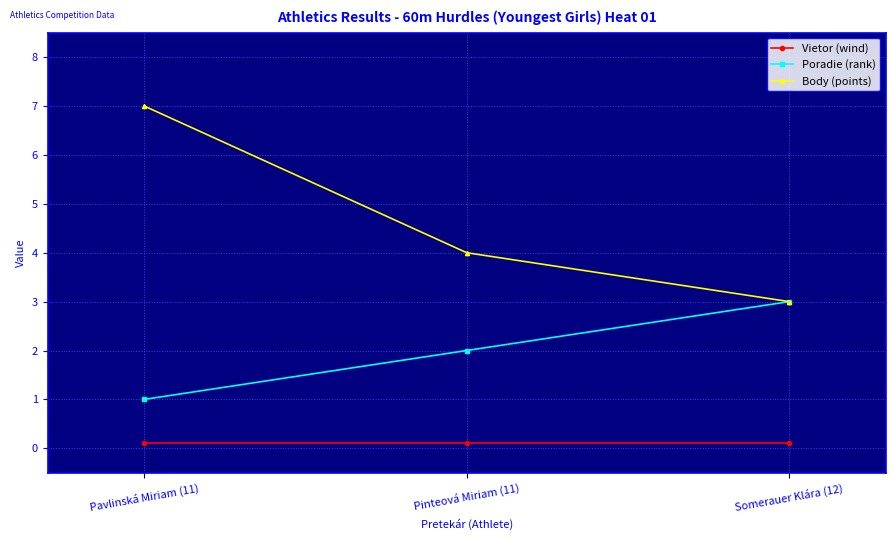

Reading left to right, list all the values displayed in this chart.

Vietor (wind): 0.1	0.1	0.1
Poradie (rank): 1.0	2.0	3.0
Body (points): 7.0	4.0	3.0